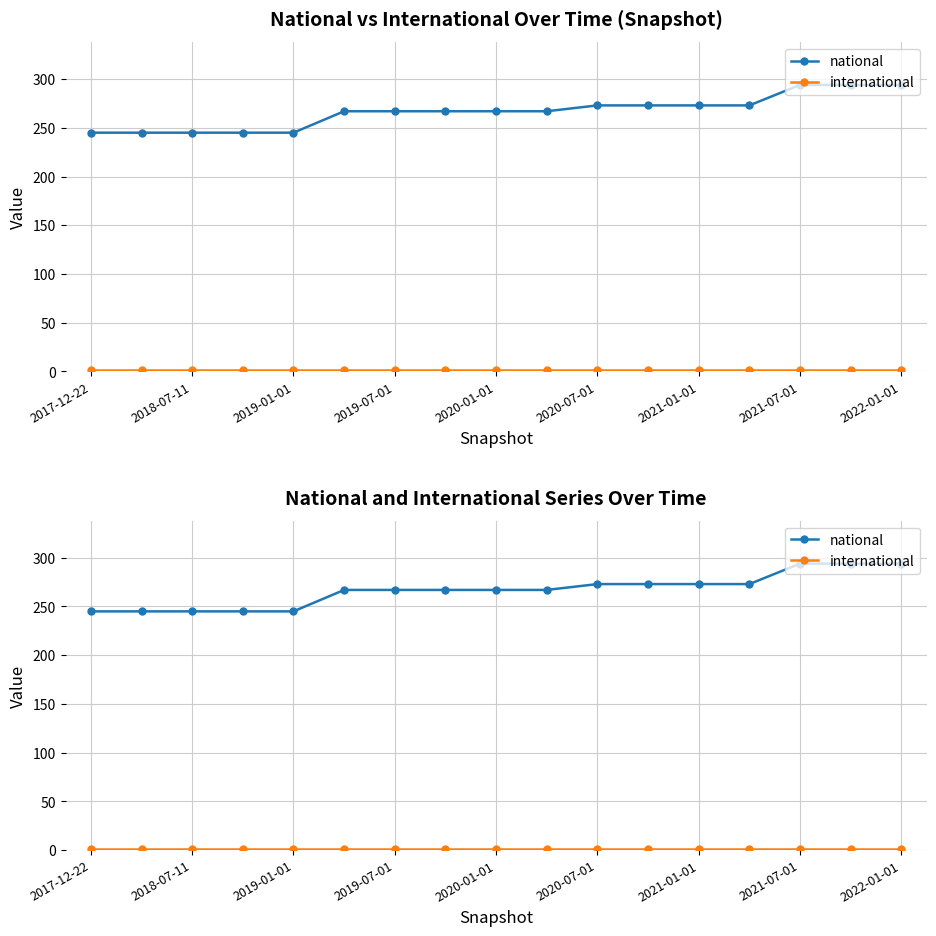

What are all the series names shown in the legend?

national, international